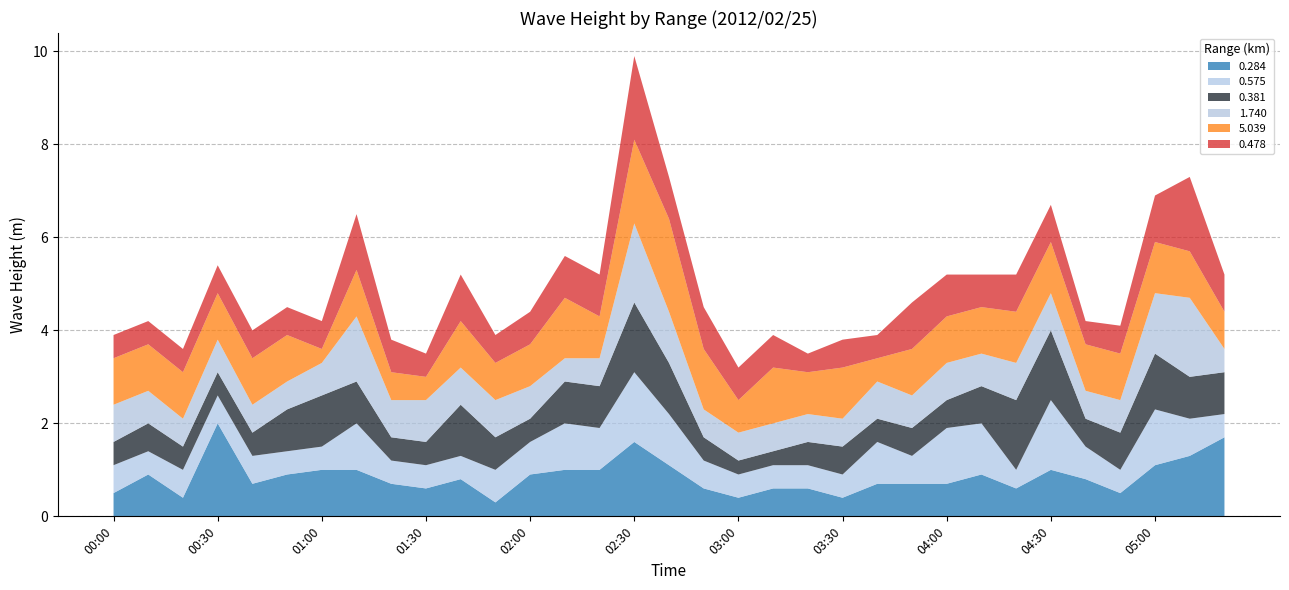

Reading left to right, extract all data points from this chart.

0.284: 00:00=0.5	00:10=0.9	00:20=0.4	00:30=2.0	00:40=0.7	00:50=0.9	01:00=1.0	01:10=1.0	01:20=0.7	01:30=0.6	01:40=0.8	01:50=0.3	02:00=0.9	02:10=1.0	02:20=1.0	02:30=1.6	02:40=1.1	02:50=0.6	03:00=0.4	03:10=0.6	03:20=0.6	03:30=0.4	03:40=0.7	03:50=0.7	04:00=0.7	04:10=0.9	04:20=0.6	04:30=1.0	04:40=0.8	04:50=0.5	05:00=1.1	05:10=1.3	05:20=1.7
0.575: 00:00=0.6	00:10=0.5	00:20=0.6	00:30=0.6	00:40=0.6	00:50=0.5	01:00=0.5	01:10=1.0	01:20=0.5	01:30=0.5	01:40=0.5	01:50=0.7	02:00=0.7	02:10=1.0	02:20=0.9	02:30=1.5	02:40=1.1	02:50=0.6	03:00=0.5	03:10=0.5	03:20=0.5	03:30=0.5	03:40=0.9	03:50=0.6	04:00=1.2	04:10=1.1	04:20=0.4	04:30=1.5	04:40=0.7	04:50=0.5	05:00=1.2	05:10=0.8	05:20=0.5
0.381: 00:00=0.5	00:10=0.6	00:20=0.5	00:30=0.5	00:40=0.5	00:50=0.9	01:00=1.1	01:10=0.9	01:20=0.5	01:30=0.5	01:40=1.1	01:50=0.7	02:00=0.5	02:10=0.9	02:20=0.9	02:30=1.5	02:40=1.1	02:50=0.5	03:00=0.3	03:10=0.3	03:20=0.5	03:30=0.6	03:40=0.5	03:50=0.6	04:00=0.6	04:10=0.8	04:20=1.5	04:30=1.5	04:40=0.6	04:50=0.8	05:00=1.2	05:10=0.9	05:20=0.9
1.740: 00:00=0.8	00:10=0.7	00:20=0.6	00:30=0.7	00:40=0.6	00:50=0.6	01:00=0.7	01:10=1.4	01:20=0.8	01:30=0.9	01:40=0.8	01:50=0.8	02:00=0.7	02:10=0.5	02:20=0.6	02:30=1.7	02:40=1.1	02:50=0.6	03:00=0.6	03:10=0.6	03:20=0.6	03:30=0.6	03:40=0.8	03:50=0.7	04:00=0.8	04:10=0.7	04:20=0.8	04:30=0.8	04:40=0.6	04:50=0.7	05:00=1.3	05:10=1.7	05:20=0.5
5.039: 00:00=1.0	00:10=1.0	00:20=1.0	00:30=1.0	00:40=1.0	00:50=1.0	01:00=0.3	01:10=1.0	01:20=0.6	01:30=0.5	01:40=1.0	01:50=0.8	02:00=0.9	02:10=1.3	02:20=0.9	02:30=1.8	02:40=2.0	02:50=1.3	03:00=0.7	03:10=1.2	03:20=0.9	03:30=1.1	03:40=0.5	03:50=1.0	04:00=1.0	04:10=1.0	04:20=1.1	04:30=1.1	04:40=1.0	04:50=1.0	05:00=1.1	05:10=1.0	05:20=0.8
0.478: 00:00=0.5	00:10=0.5	00:20=0.5	00:30=0.6	00:40=0.6	00:50=0.6	01:00=0.6	01:10=1.2	01:20=0.7	01:30=0.5	01:40=1.0	01:50=0.6	02:00=0.7	02:10=0.9	02:20=0.9	02:30=1.8	02:40=0.9	02:50=0.9	03:00=0.7	03:10=0.7	03:20=0.4	03:30=0.6	03:40=0.5	03:50=1.0	04:00=0.9	04:10=0.7	04:20=0.8	04:30=0.8	04:40=0.5	04:50=0.6	05:00=1.0	05:10=1.6	05:20=0.8